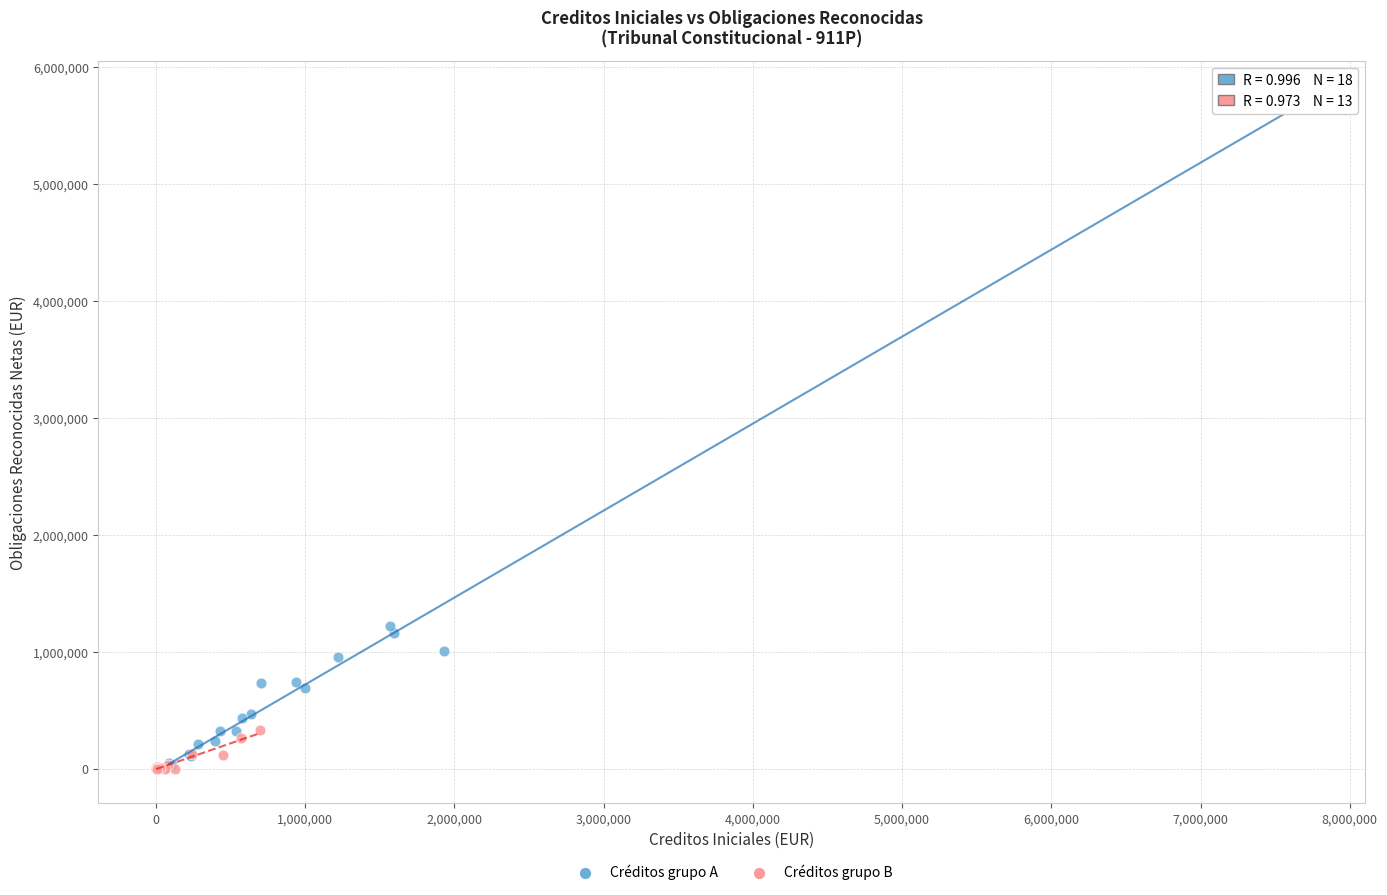

Which series reaches the maximum Y coordinate?

Créditos grupo A